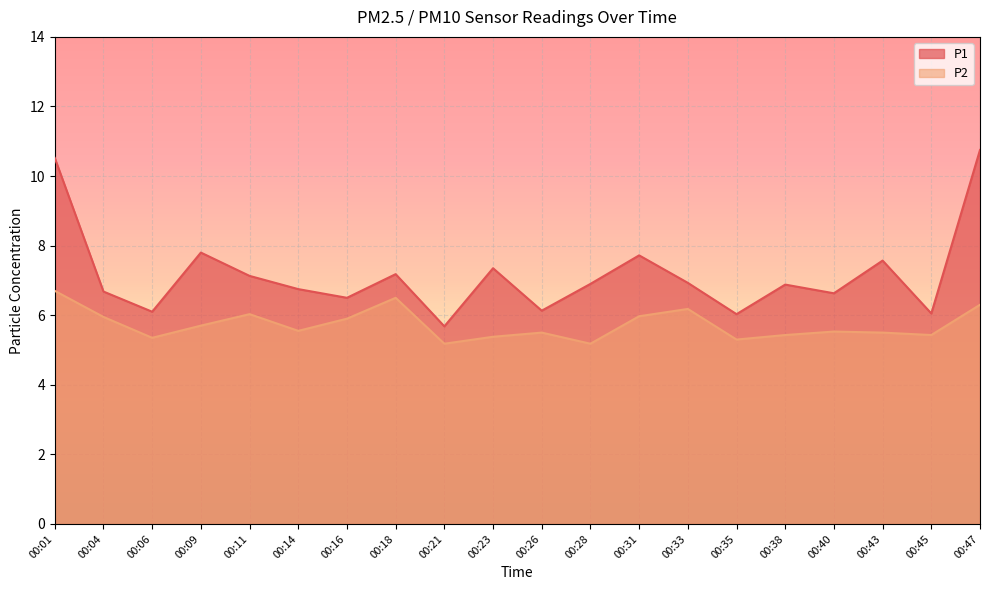

True or false: P1 and P2 intersect in this chart.

False